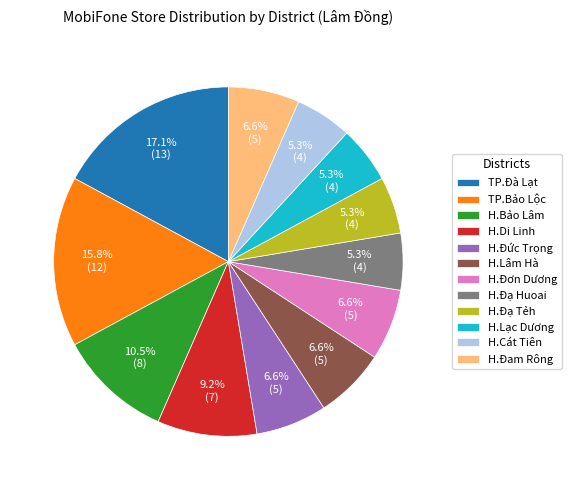

What is the largest slice in the pie chart?

TP.Đà Lạt